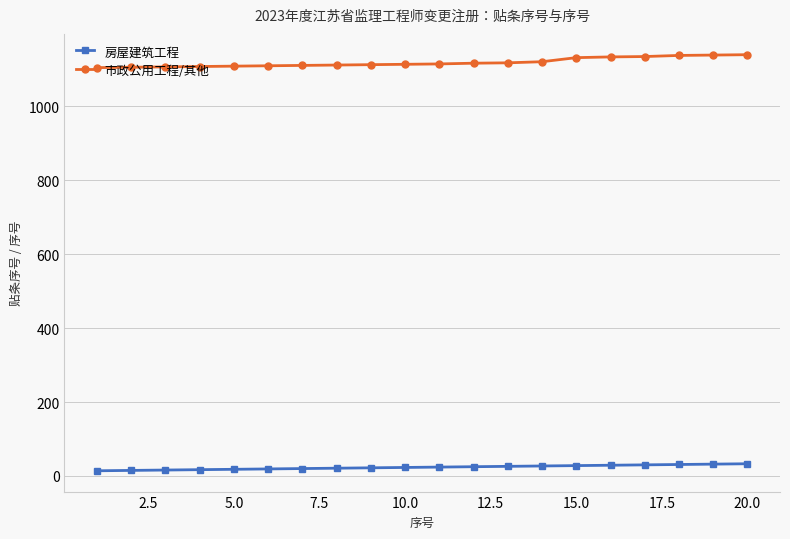

List the series in order of their overall mean, lowest first.

房屋建筑工程, 市政公用工程/其他